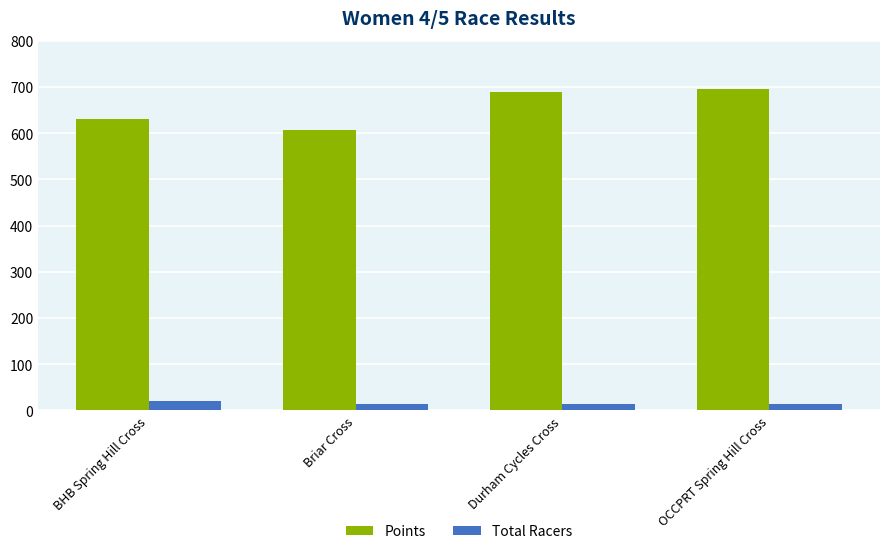

Rank the series at OCCPRT Spring Hill Cross from highest to lowest value.

Points, Total Racers